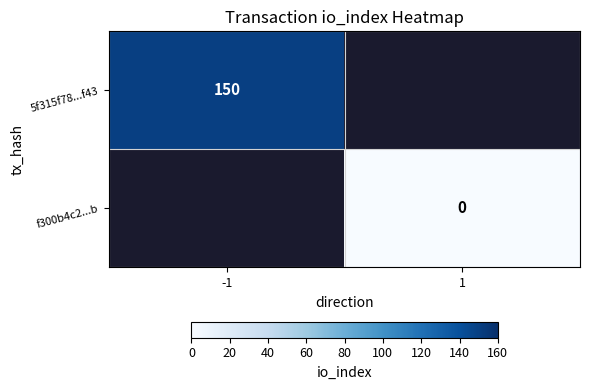

Count the number of data series in this chart.

2